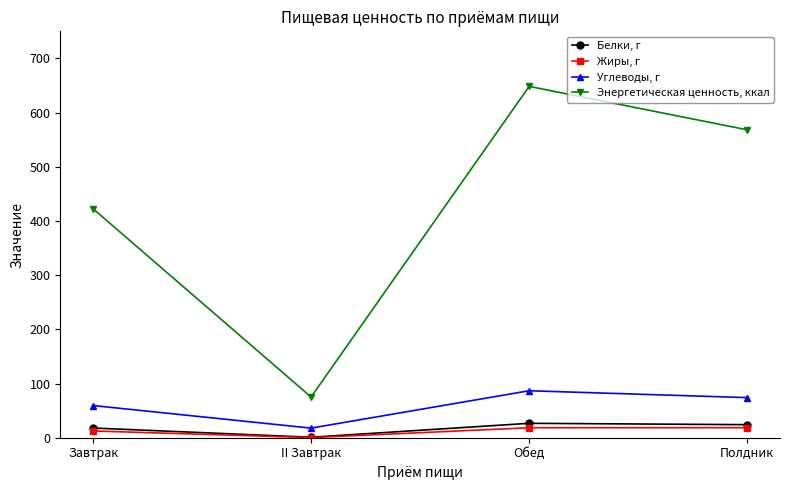

How many lines are shown in the chart?

4